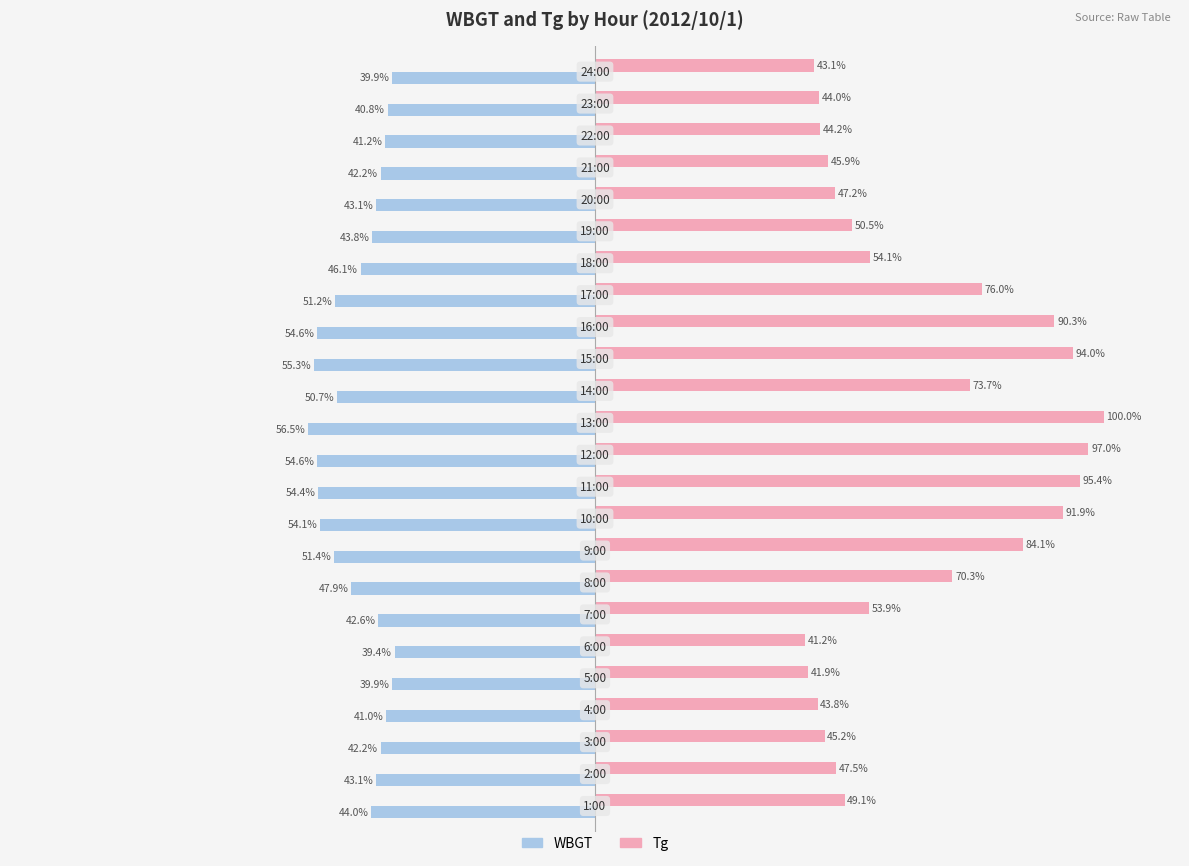

Which series has the largest range (max minus min)?

Tg